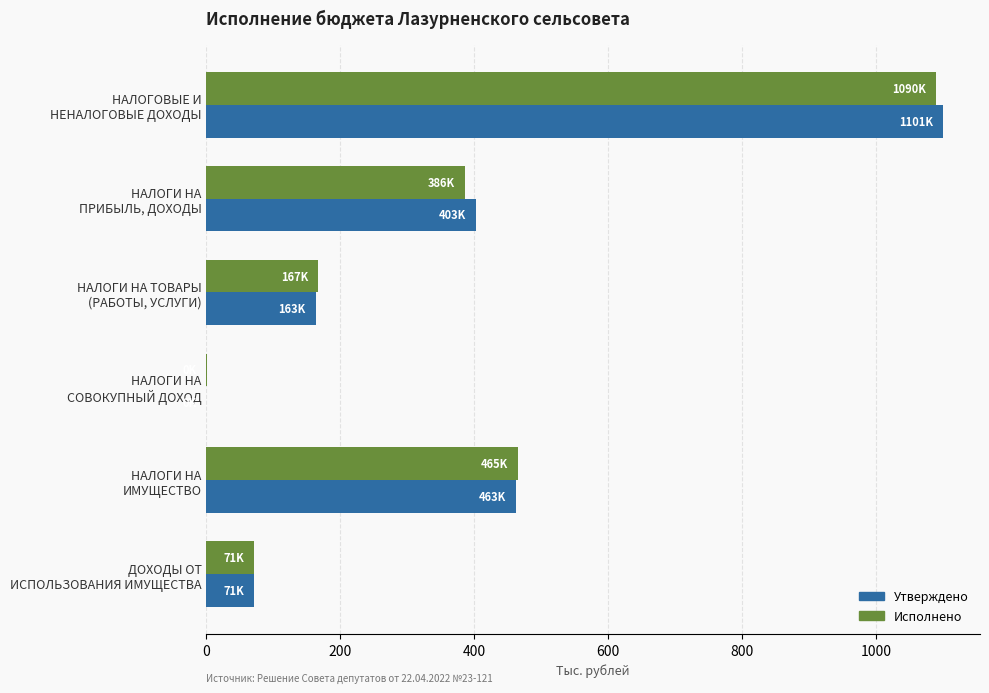

What is the greatest value displayed?

1100.7